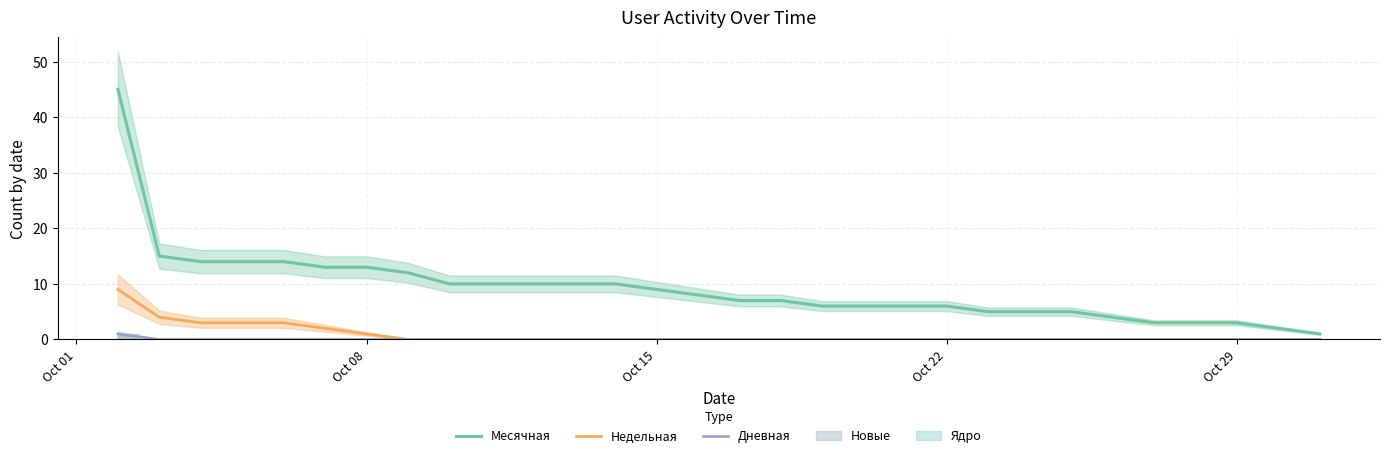

What is the maximum value for Недельная?

9